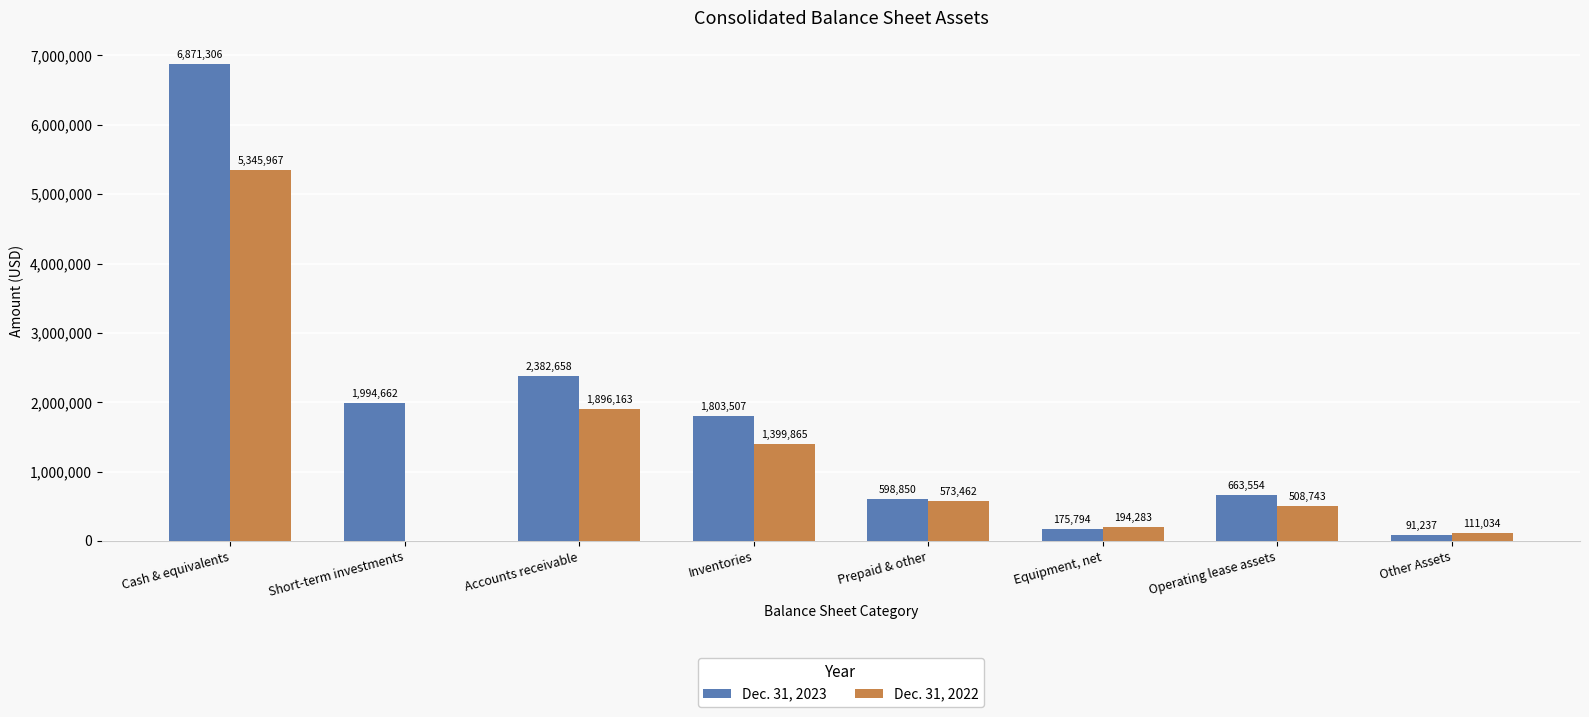

Is it true that Dec. 31, 2022 equals 800280 at Operating lease assets?

False